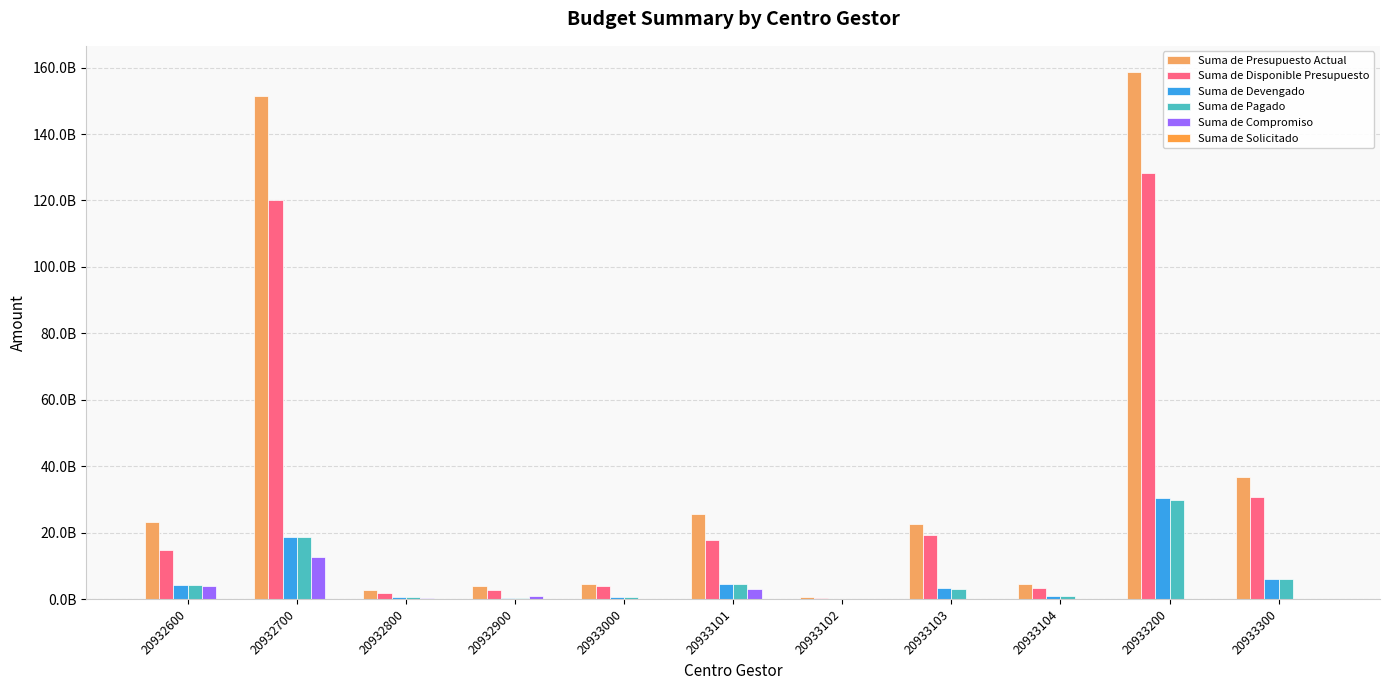

Reading left to right, transcribe all the data shown in this chart.

Suma de Presupuesto Actual: 20932600=23041951000.0	20932700=151570422800.0	20932800=2660041000.0	20932900=3826077000.0	20933000=4638260000.0	20933101=25453448000.0	20933102=608782000.0	20933103=22461876000.0	20933104=4379319000.0	20933200=158620300000.0	20933300=36704927360.0
Suma de Disponible Presupuesto: 20932600=14694997690.4	20932700=120155393025.9	20932800=1855986435.1	20932900=2580726771.7	20933000=3983438493.7	20933101=17772247262.1	20933102=394251712.0	20933103=19251814214.7	20933104=3363980061.3	20933200=128157231192.5	20933300=30688150222.8
Suma de Devengado: 20932600=4304202510.9	20932700=18815776770.0	20932800=469646492.0	20932900=415302154.5	20933000=654821506.3	20933101=4506208920.4	20933102=138816428.8	20933103=3210061785.3	20933104=1015338938.7	20933200=30463068807.5	20933300=6016777137.2
Suma de Pagado: 20932600=4292007996.6	20932700=18812606527.3	20932800=467853014.3	20932900=411938467.5	20933000=618210888.1	20933101=4488760228.0	20933102=138816428.8	20933103=3149762927.8	20933104=950739137.8	20933200=29912409705.2	20933300=5921277937.4
Suma de Compromiso: 20932600=3940240203.1	20932700=12535437010.7	20932800=334078073.0	20932900=830048073.7	20933000=0.0	20933101=3141839441.6	20933102=75713859.2	20933103=0.0	20933104=0.0	20933200=0.0	20933300=0.0
Suma de Solicitado: 20932600=102510595.7	20932700=63815993.4	20932800=330000.0	20932900=0.0	20933000=0.0	20933101=33152375.9	20933102=0.0	20933103=0.0	20933104=0.0	20933200=0.0	20933300=0.0